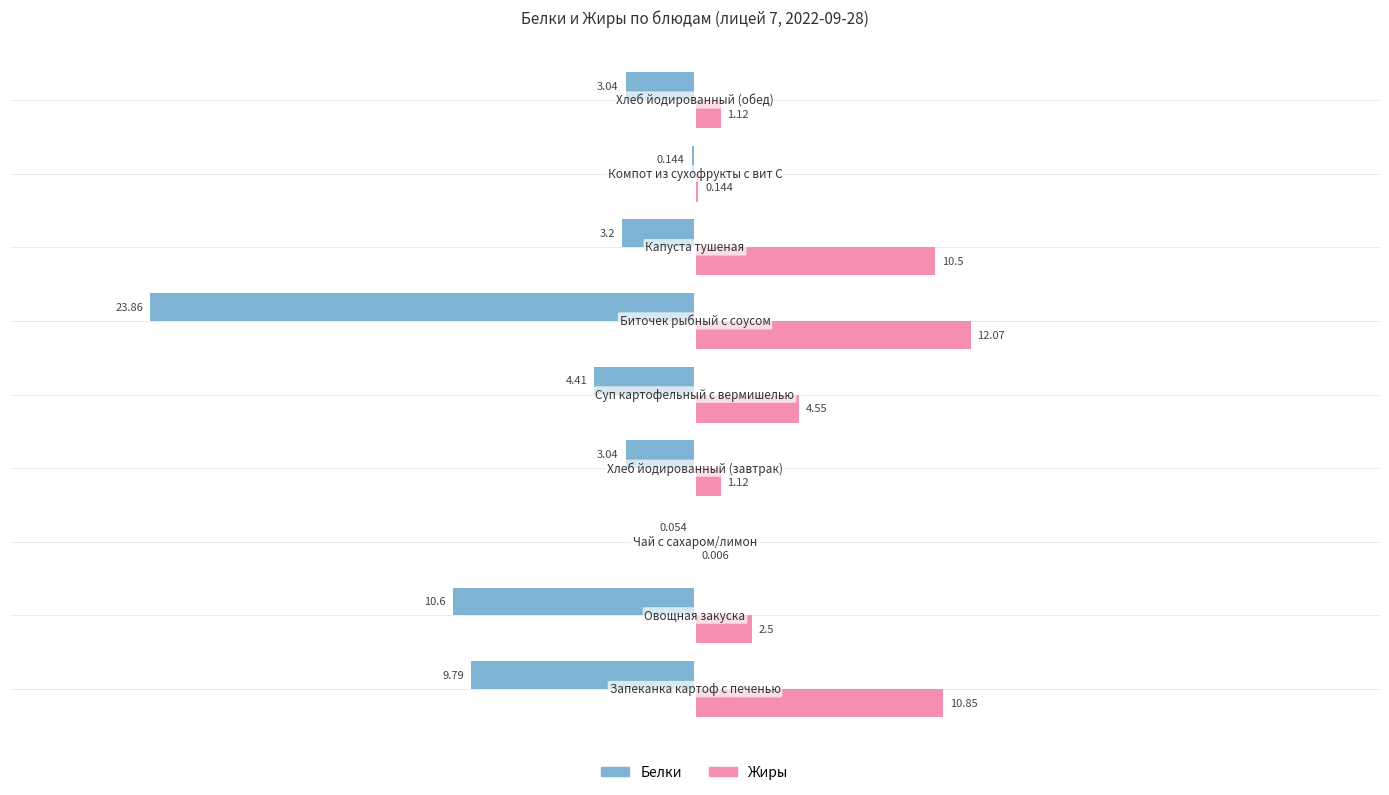

Which series has the largest total across all categories?

Жиры